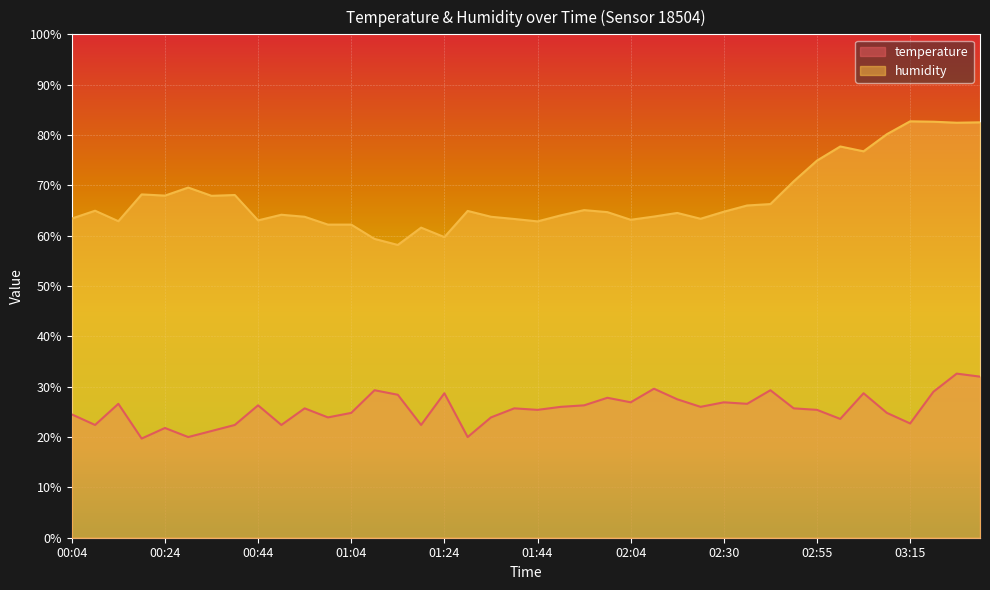

True or false: temperature and humidity intersect in this chart.

False